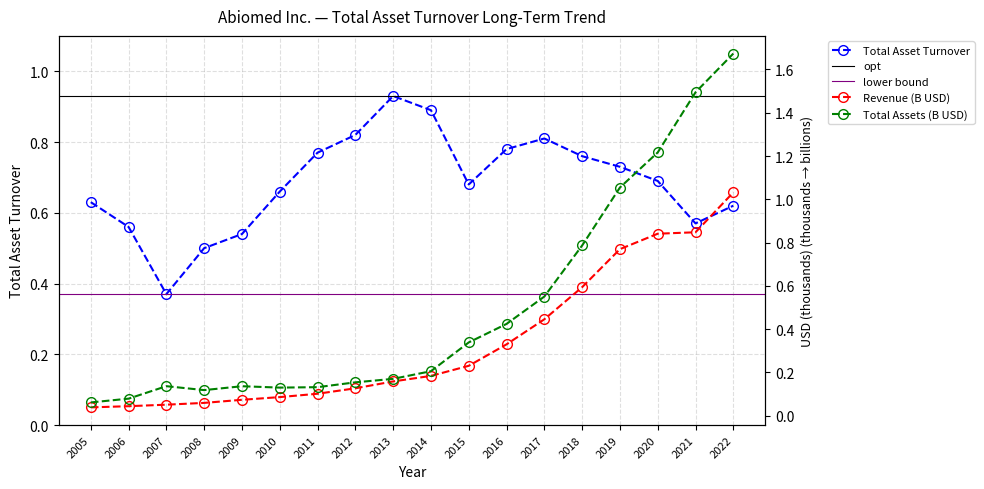

Reading right to left, extract all data points from this chart.

Total Asset Turnover: 0.6	0.6	0.7	0.7	0.8	0.8	0.8	0.7	0.9	0.9	0.8	0.8	0.7	0.5	0.5	0.4	0.6	0.6
Revenue (M): 1.0	0.8	0.8	0.8	0.6	0.4	0.3	0.2	0.2	0.2	0.1	0.1	0.1	0.1	0.1	0.1	0.0	0.0
Total Assets (M): 1.7	1.5	1.2	1.1	0.8	0.6	0.4	0.3	0.2	0.2	0.2	0.1	0.1	0.1	0.1	0.1	0.1	0.1